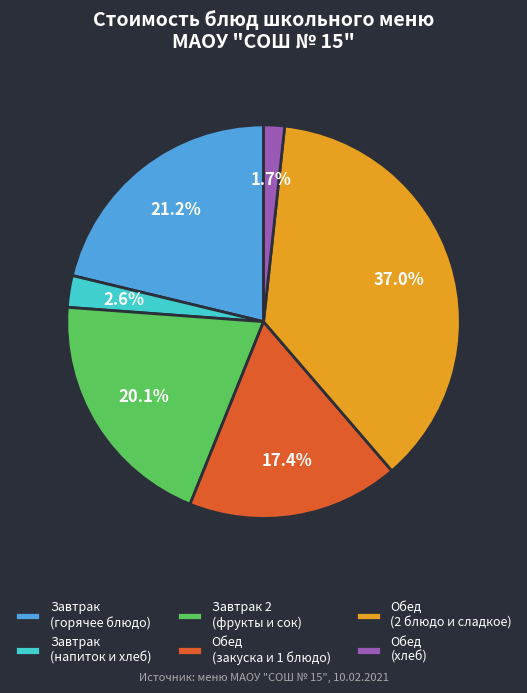

Does any single category account for the majority?

No